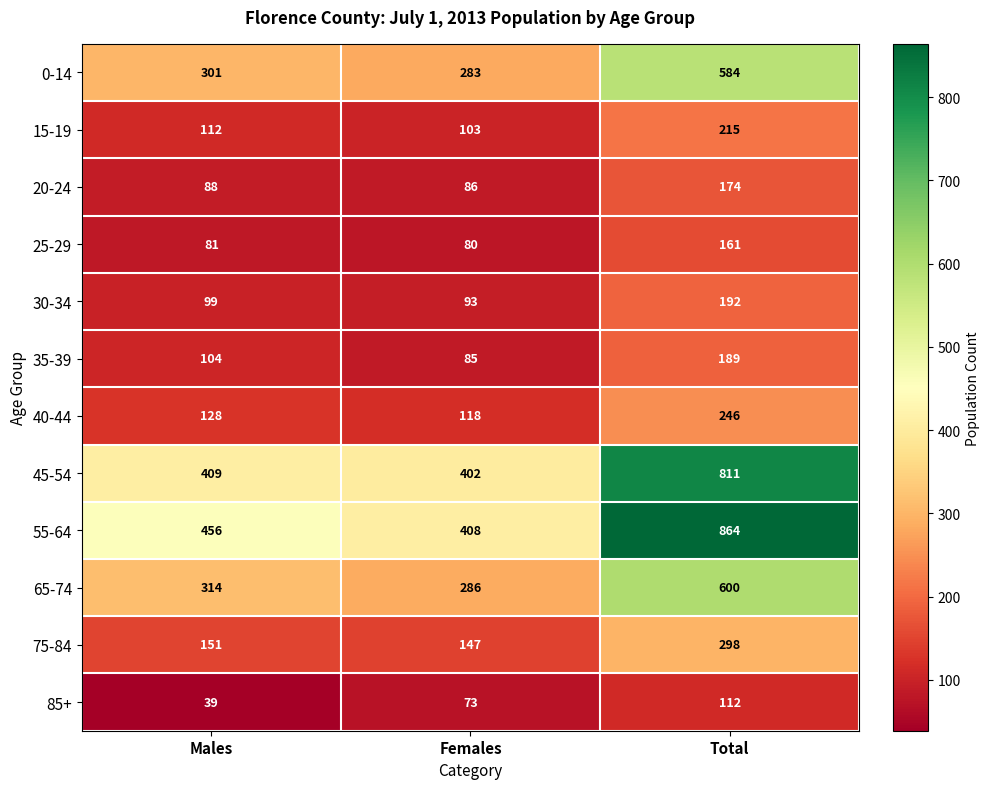

List the labels in order of 40-44 value, largest first.

Total, Males, Females